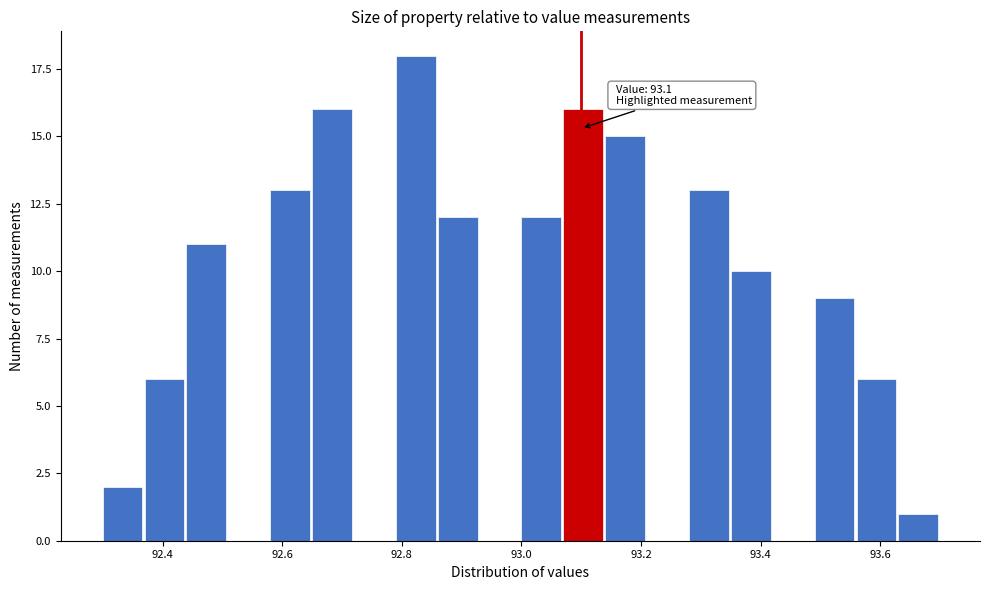

Around what value on the x-axis is the tallest bar? Give the approximate position of its centre, as read against the axis.

92.82